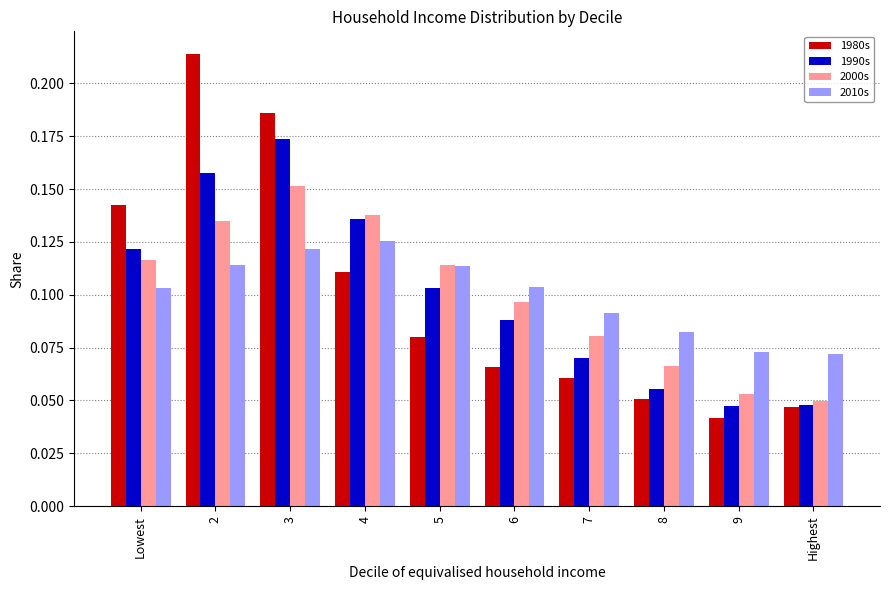

Which category has the highest value across all series?

2